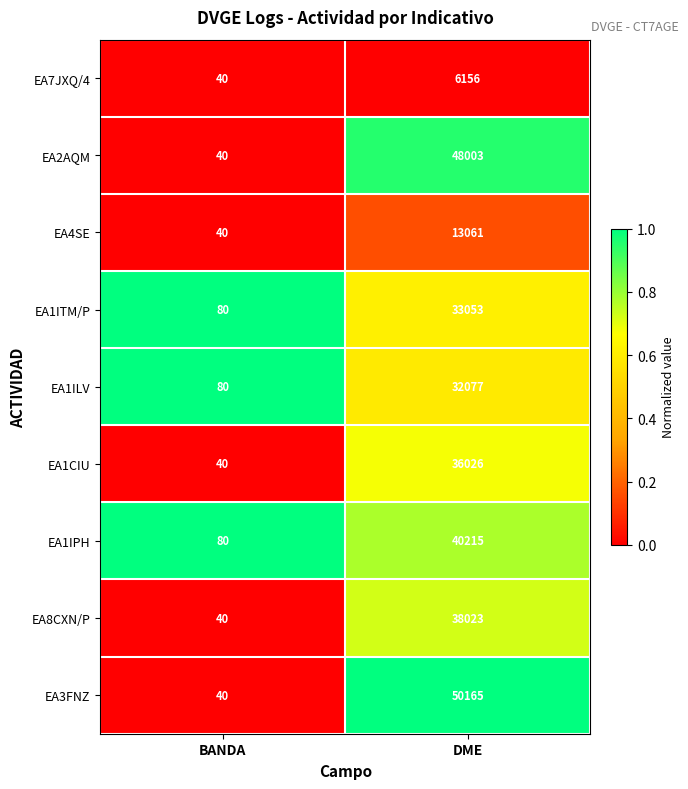

Reading left to right, what are all the values shown in this chart?

EA7JXQ/4: BANDA=40	DME=6156
EA2AQM: BANDA=40	DME=48003
EA4SE: BANDA=40	DME=13061
EA1ITM/P: BANDA=80	DME=33053
EA1ILV: BANDA=80	DME=32077
EA1CIU: BANDA=40	DME=36026
EA1IPH: BANDA=80	DME=40215
EA8CXN/P: BANDA=40	DME=38023
EA3FNZ: BANDA=40	DME=50165